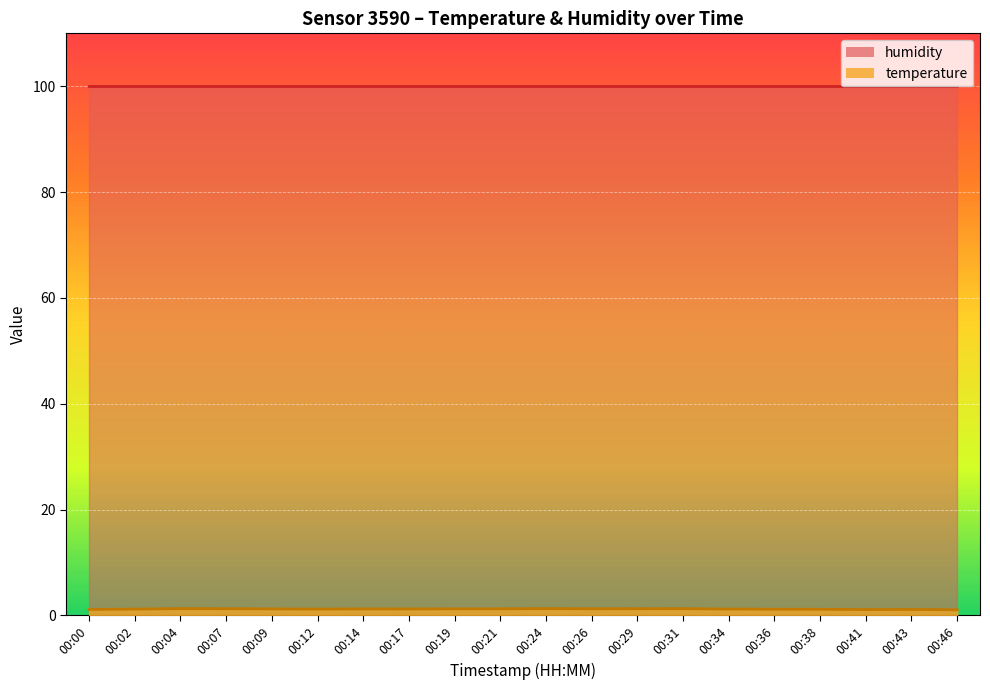

Reading left to right, transcribe all the data shown in this chart.

00:00=1.1	00:02=1.2	00:04=1.3	00:07=1.3	00:09=1.2	00:12=1.2	00:14=1.2	00:17=1.2	00:19=1.2	00:21=1.2	00:24=1.3	00:26=1.3	00:29=1.3	00:31=1.3	00:34=1.2	00:36=1.2	00:38=1.2	00:41=1.1	00:43=1.1	00:46=1.1